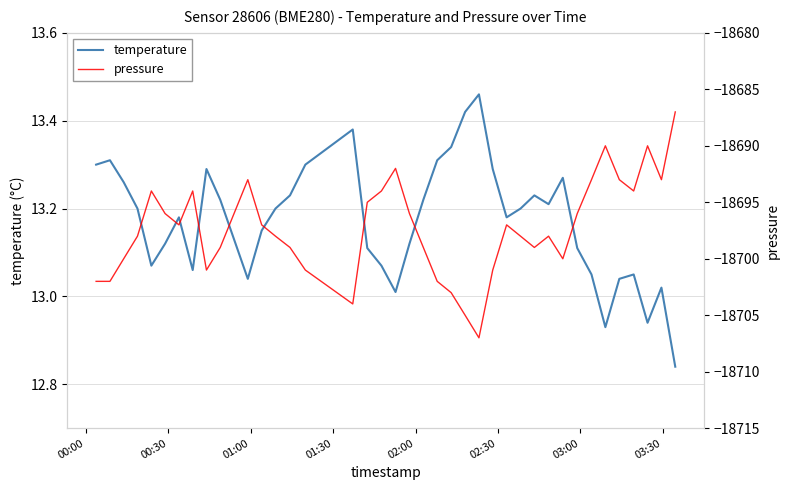

The pressure series shows -7047.0 at 31. True or false?

False